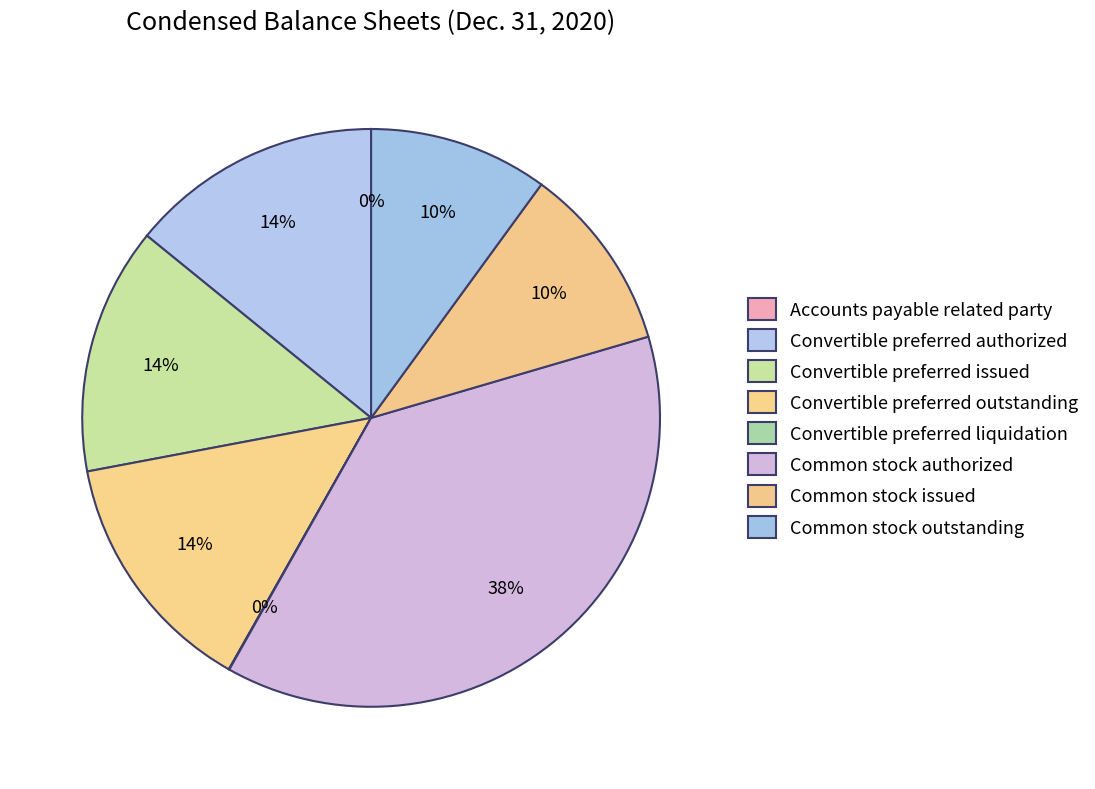

Is it true that Common stock issued is 23% of the pie?

False